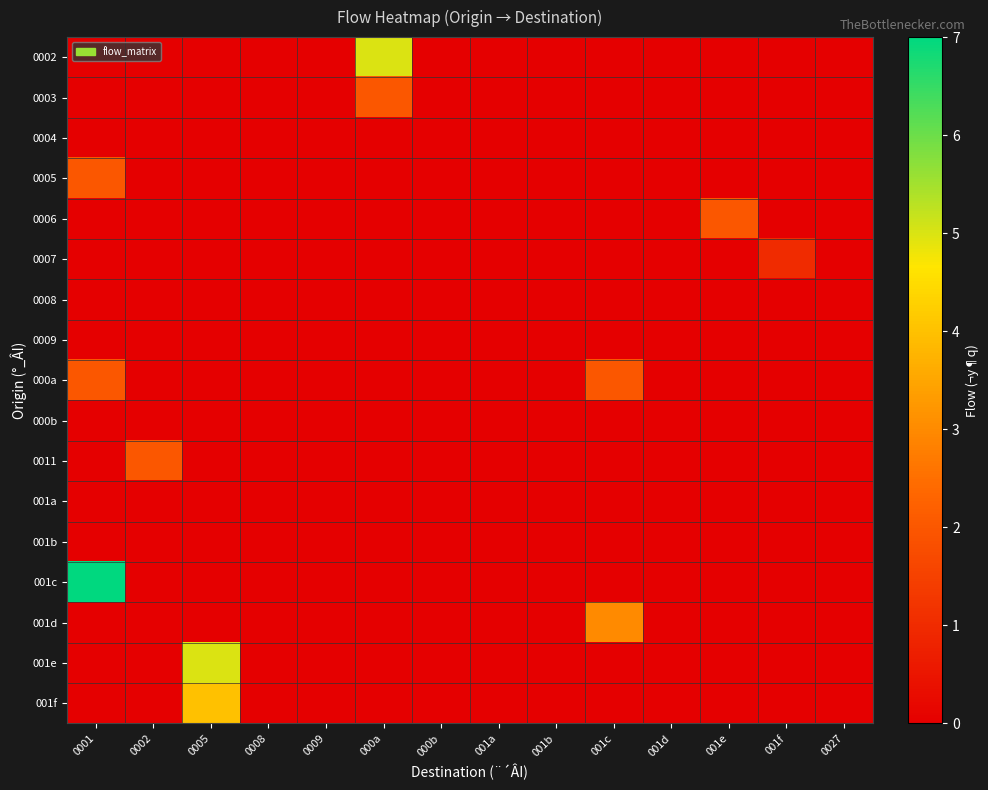

Which label corresponds to the smallest value in the chart?

0001